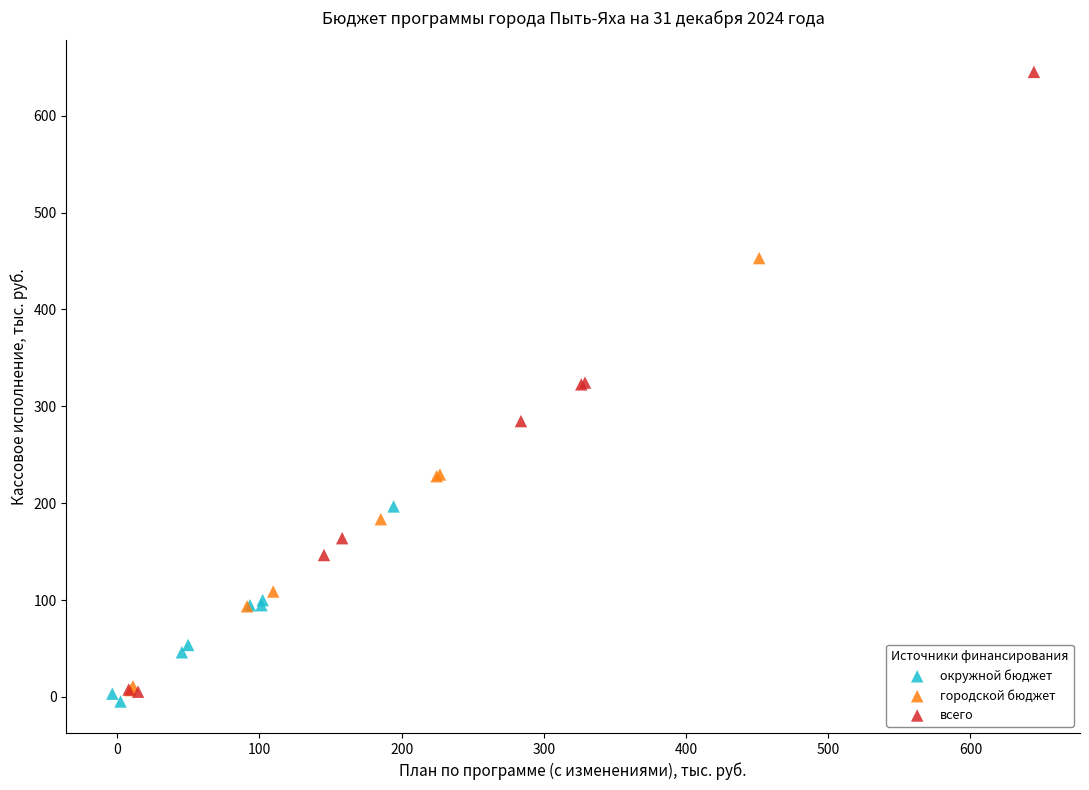

Which series contains the highest Y value?

всего